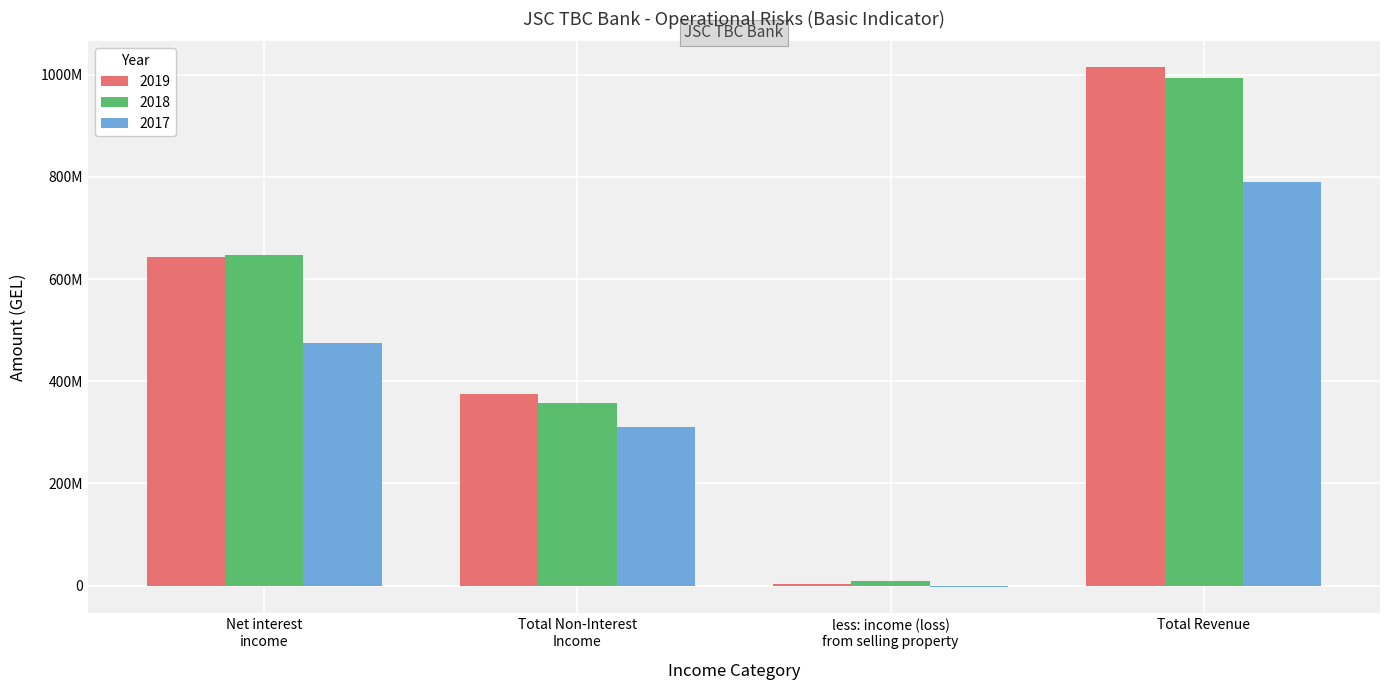

Which series has the largest total across all categories?

2019